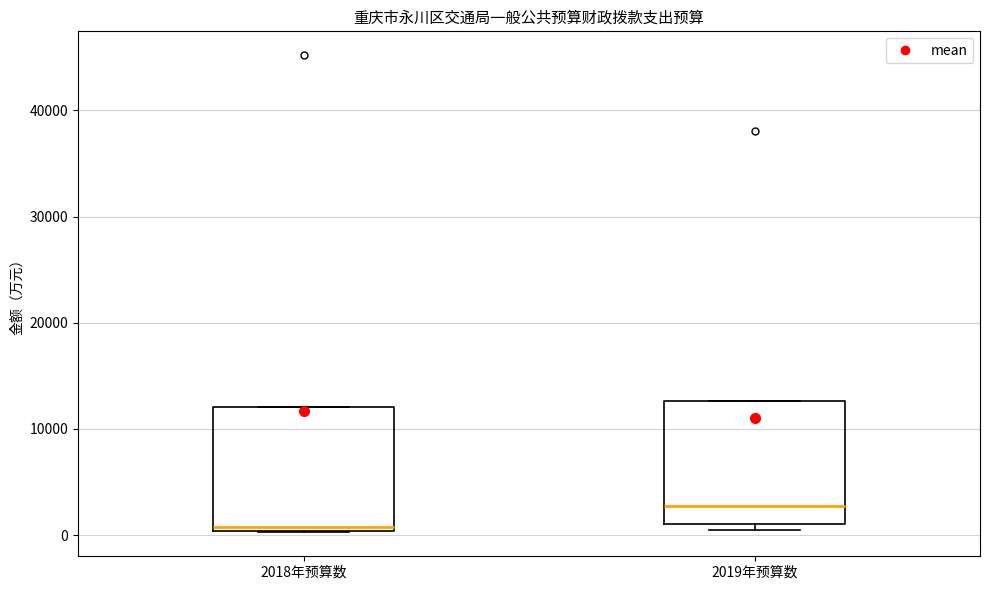

Where is the lower edge of the box for 2018年预算数 on the y-axis? The values are not printed on the chart, so give them approximately, as read against the axis.

0